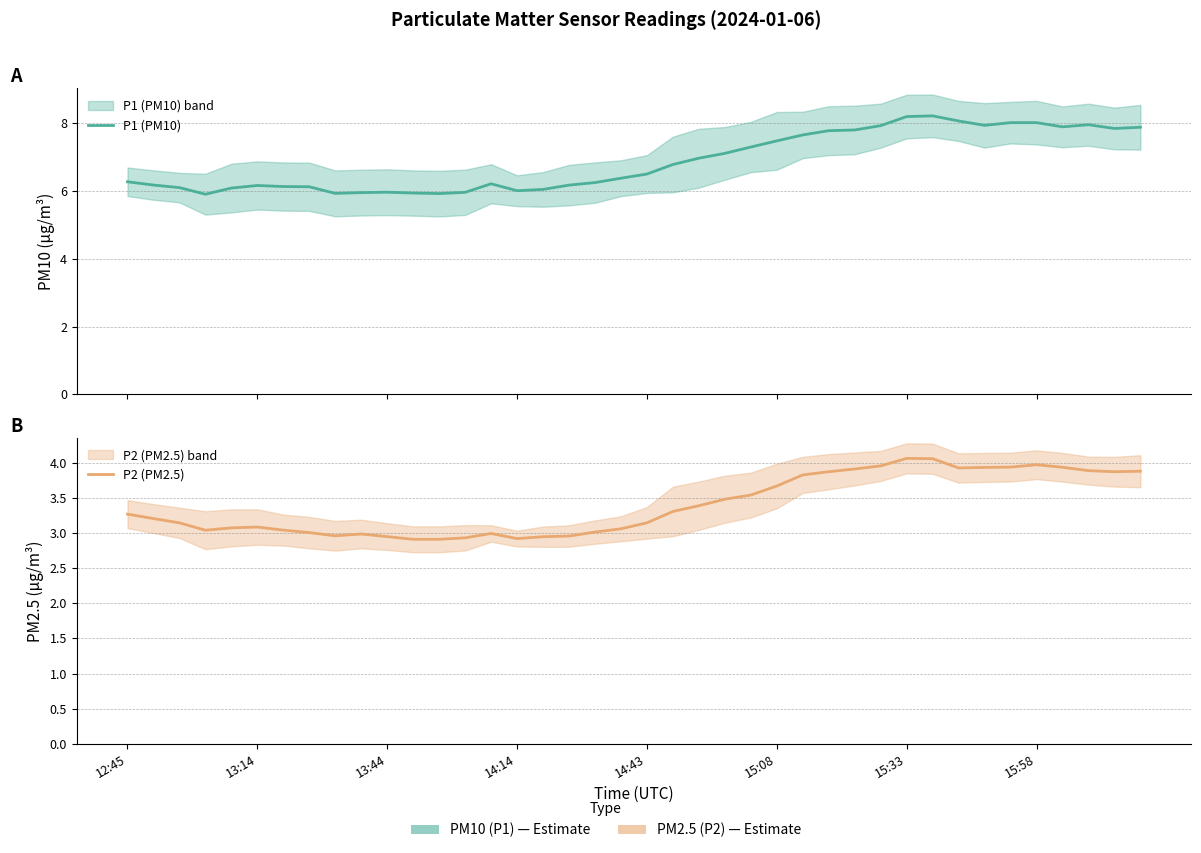

List the series in order of their peak value, highest first.

P1 (PM10), P2 (PM2.5)